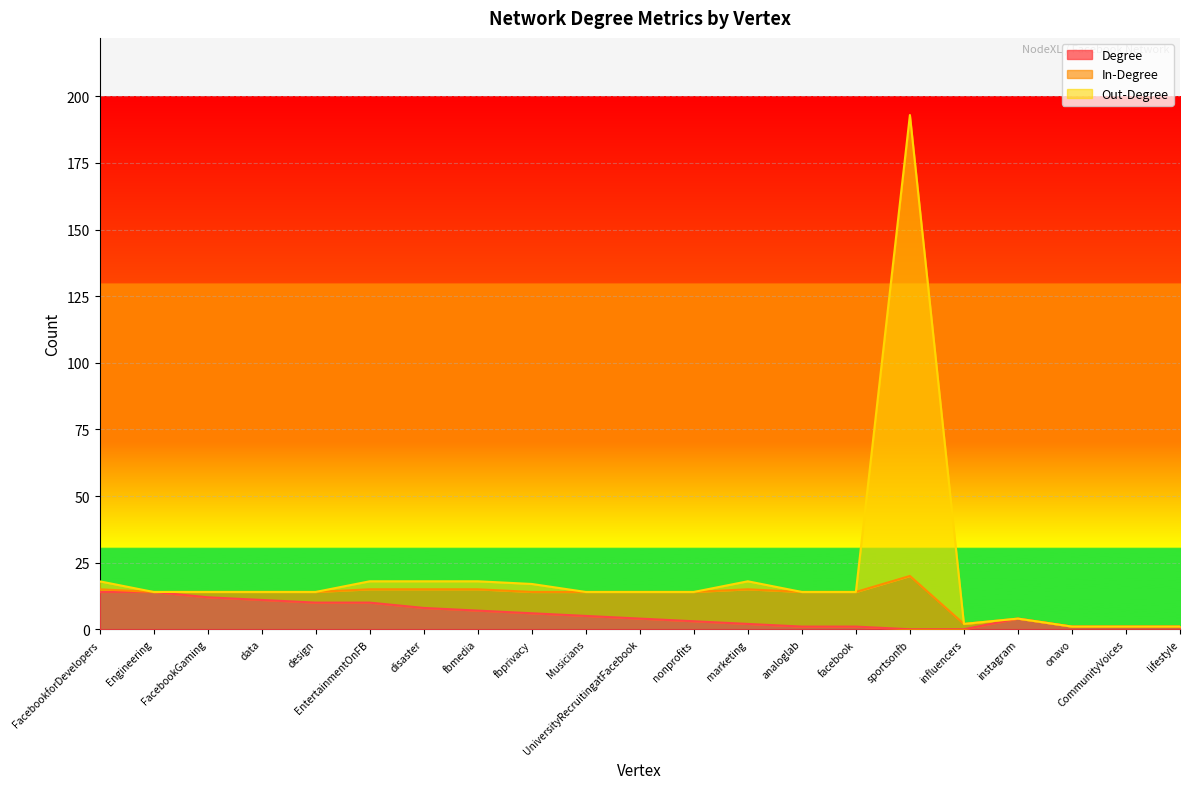

At which category is the sum across all series the highest?

sportsonfb